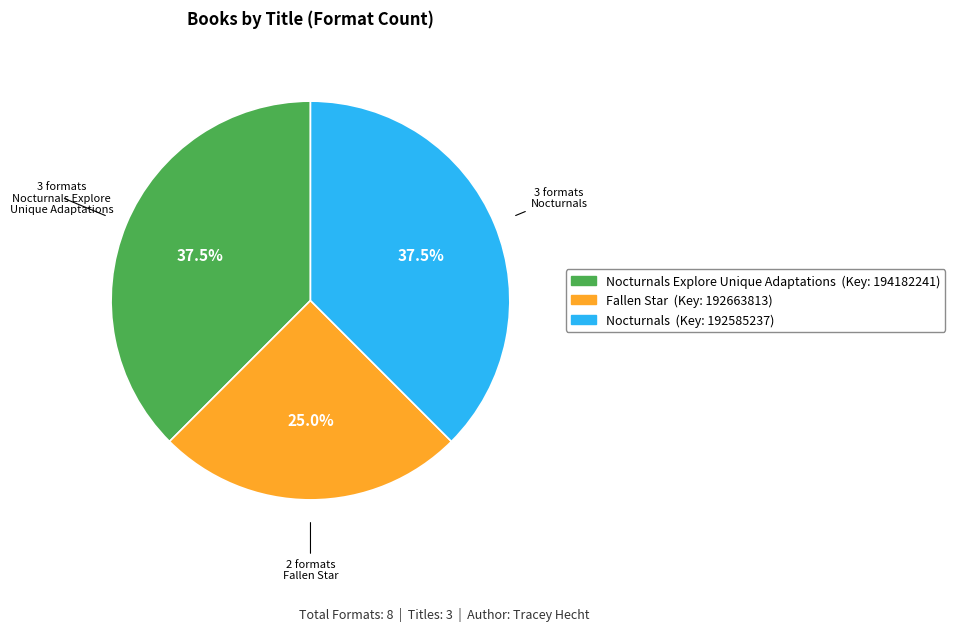

Is there any slice that represents more than half of the pie?

No